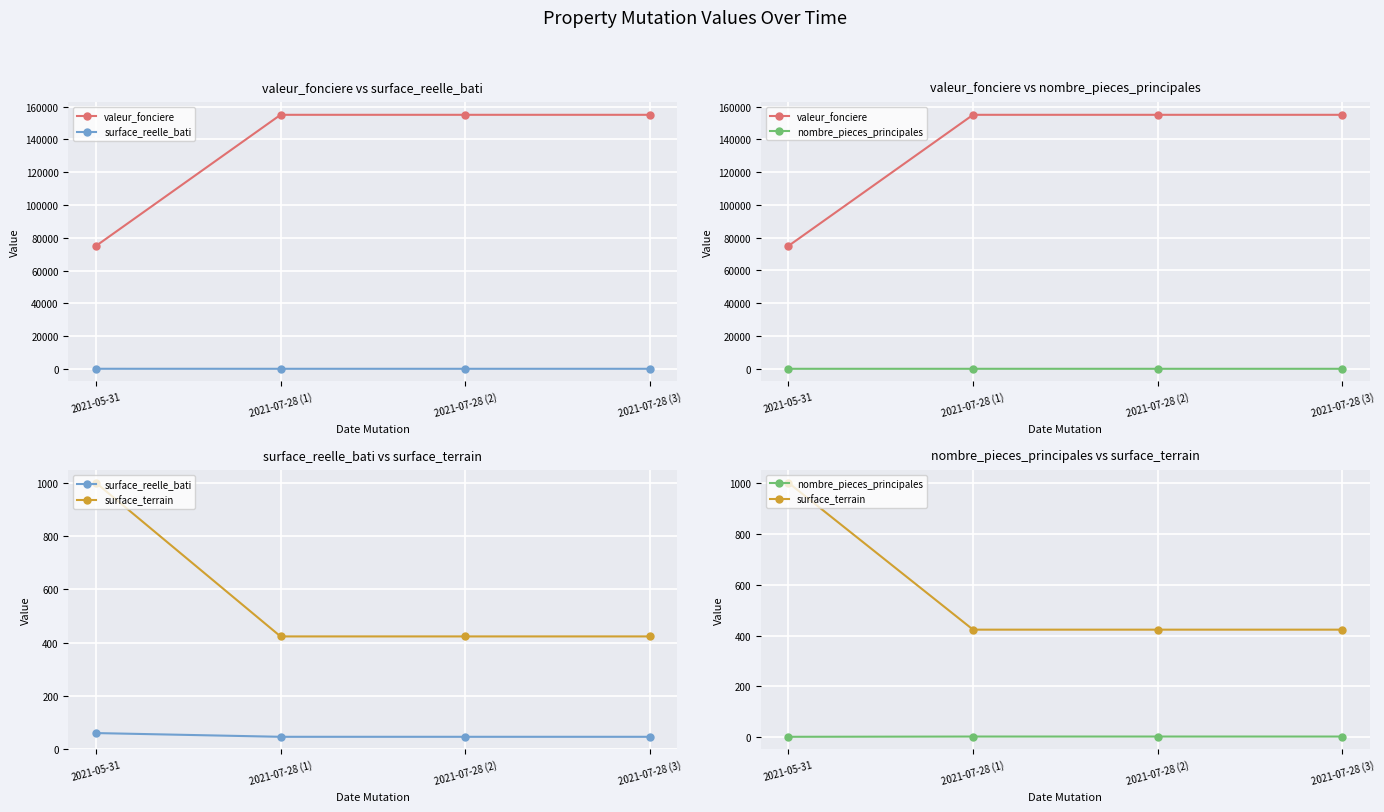

At 2021-05-31, list the series in order from smallest to largest.

nombre_pieces_principales, surface_reelle_bati, surface_terrain, valeur_fonciere